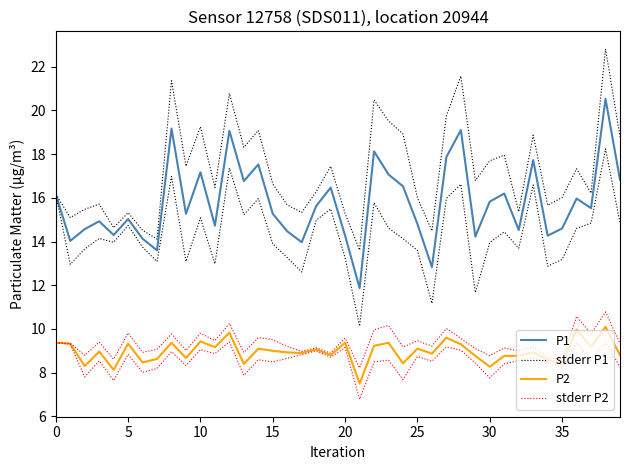

What is the difference between the maximum and minimum values in the P1 series?

8.7